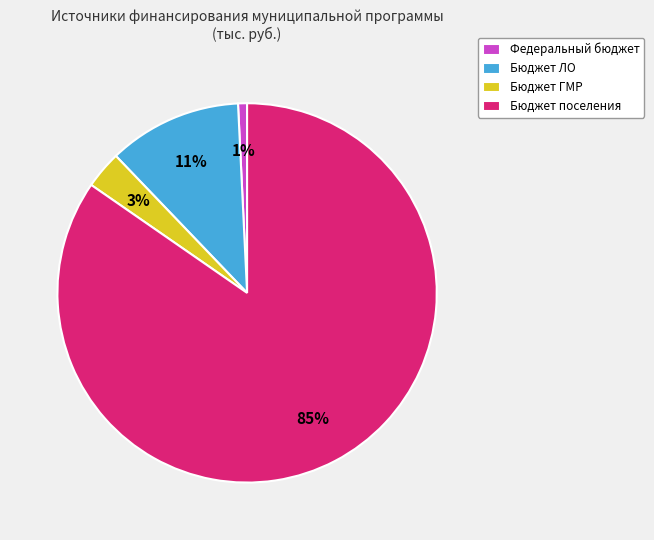

True or false: Бюджет поселения accounts for 92% of the total.

False